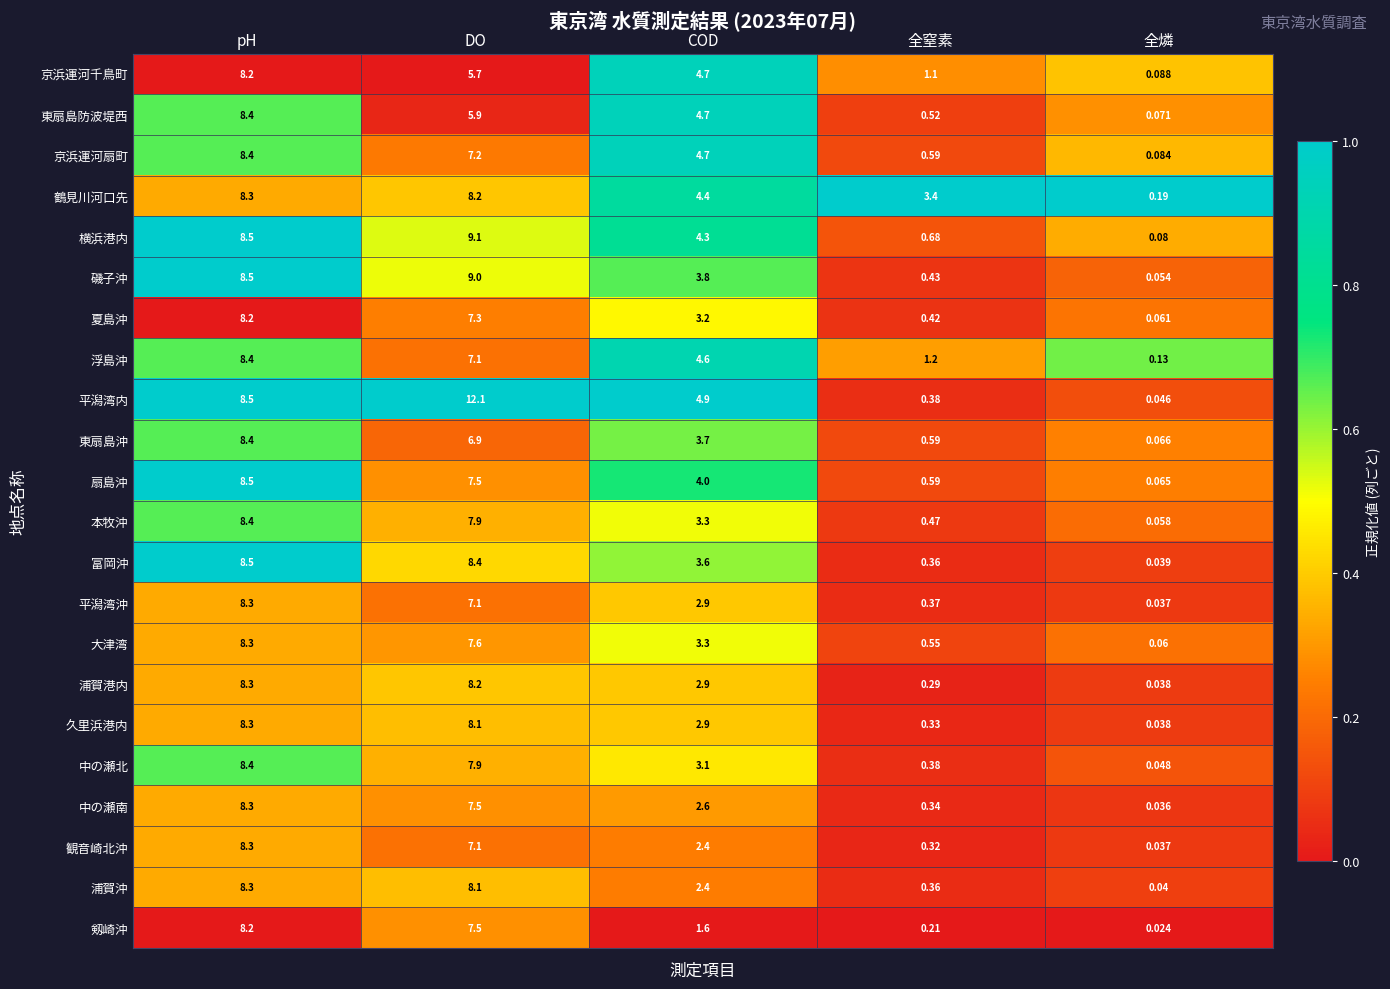

At which category does the chart reach its minimum across all series?

全燐